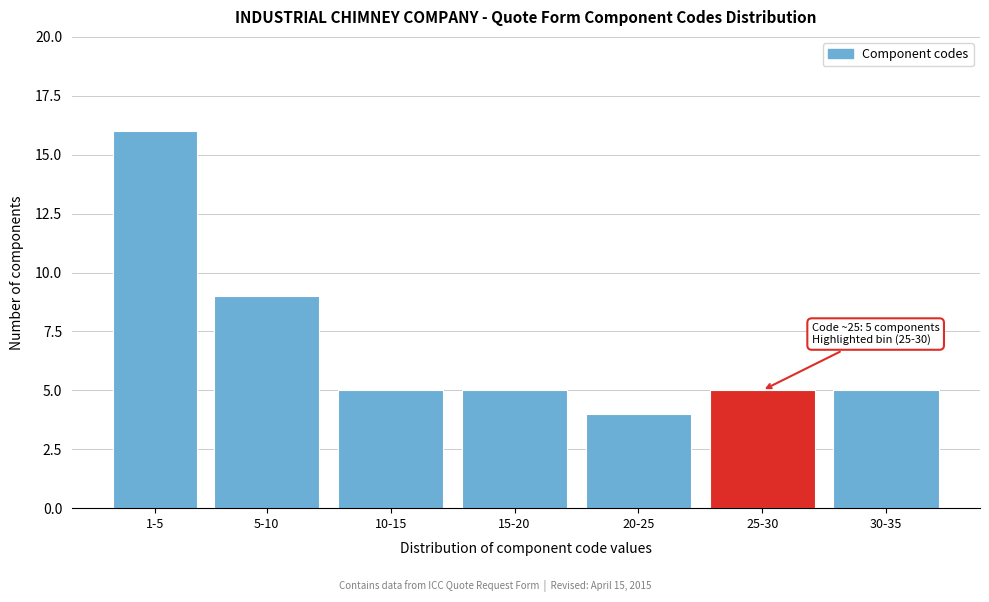

Reading right to left, transcribe all the data shown in this chart.

30-35=5	25-30=5	20-25=4	15-20=5	10-15=5	5-10=9	1-5=16